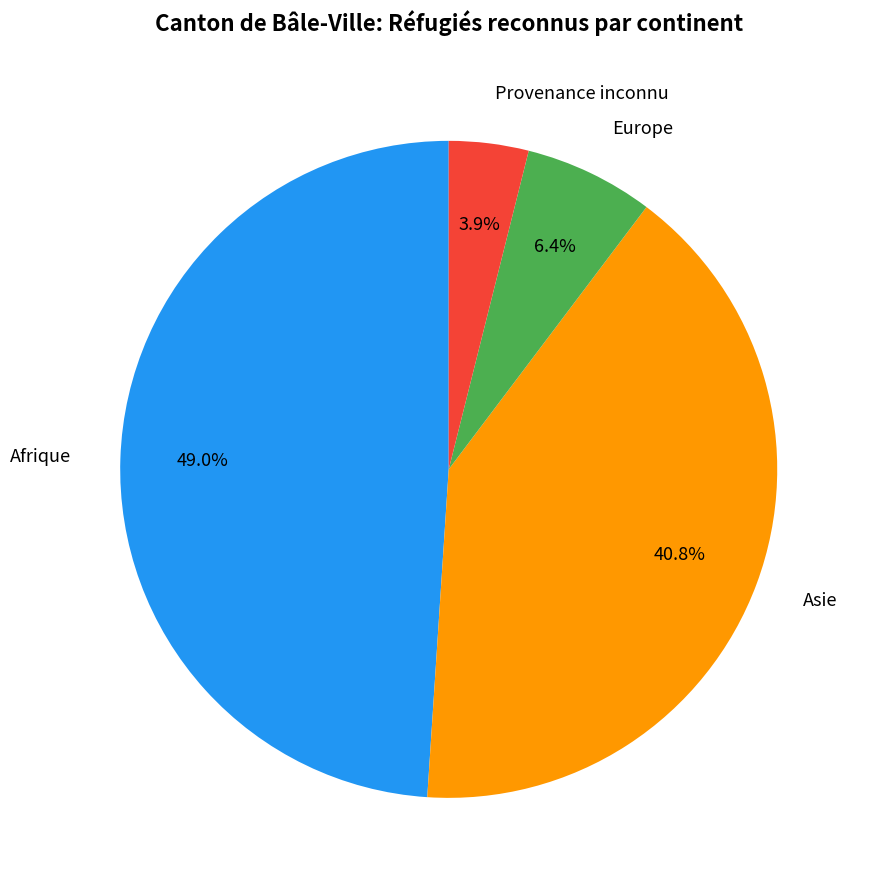

Does Afrique account for over 50% of the chart?

No